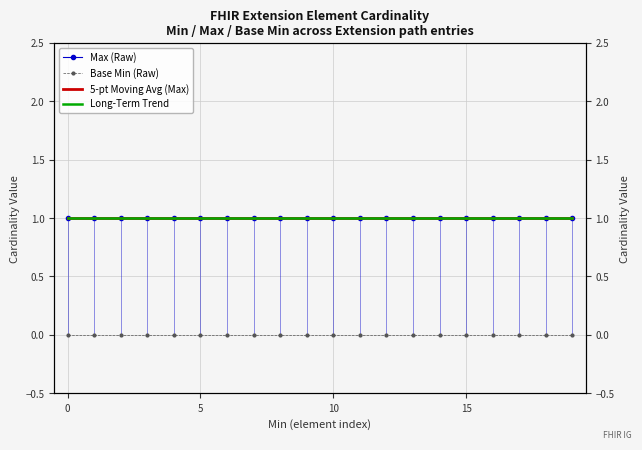

True or false: Long-Term Trend and 5-pt Moving Avg (Max) intersect in this chart.

False